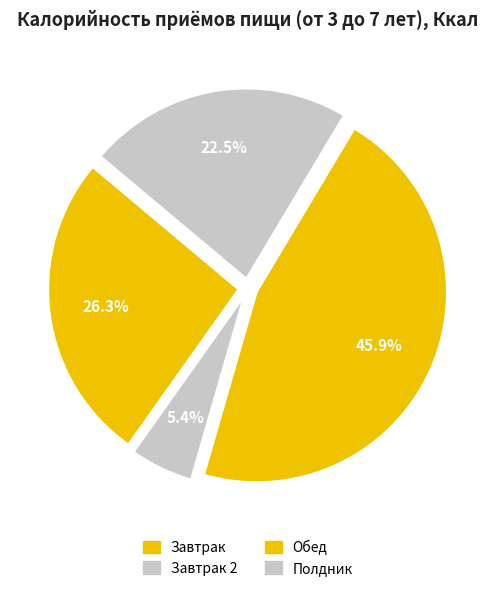

Does any single category account for the majority?

No